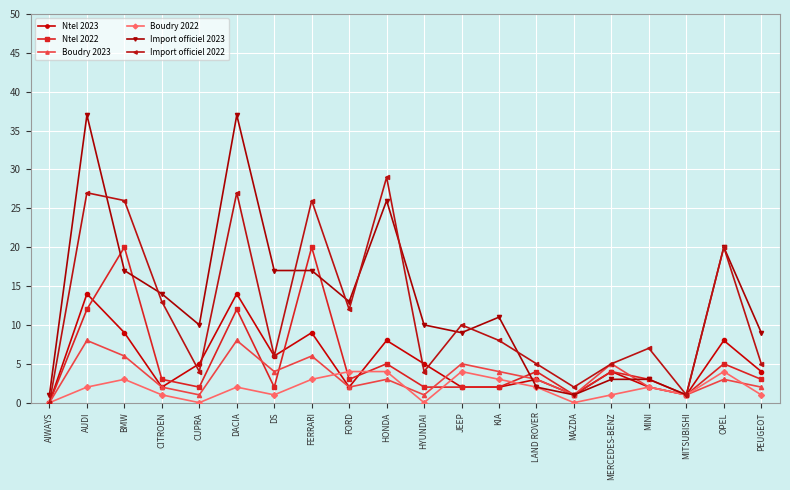

What is the label of the 4th point from the right?

MINI